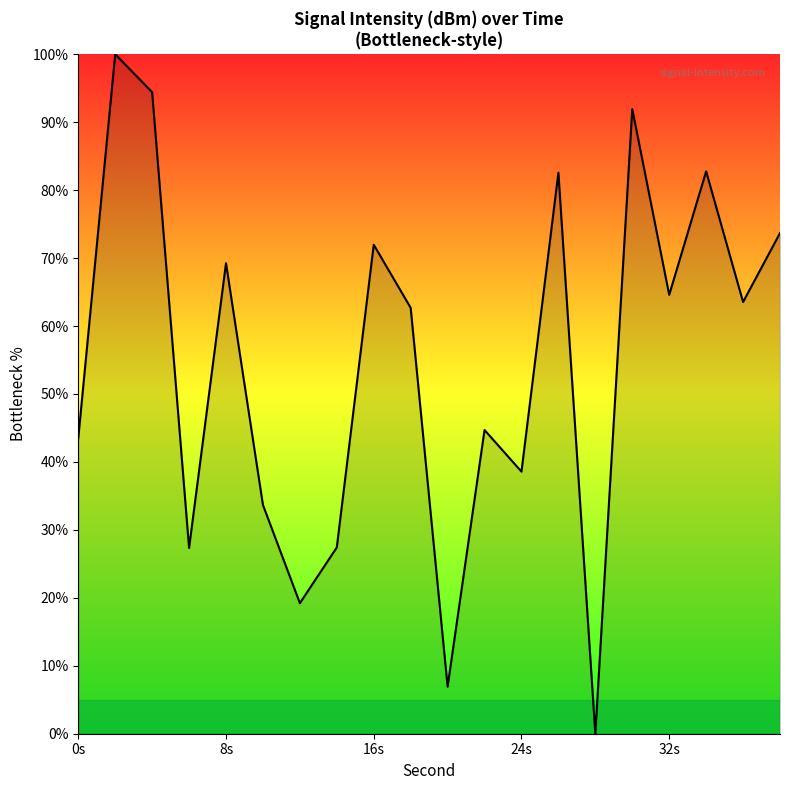

What is the greatest value displayed?

100.0